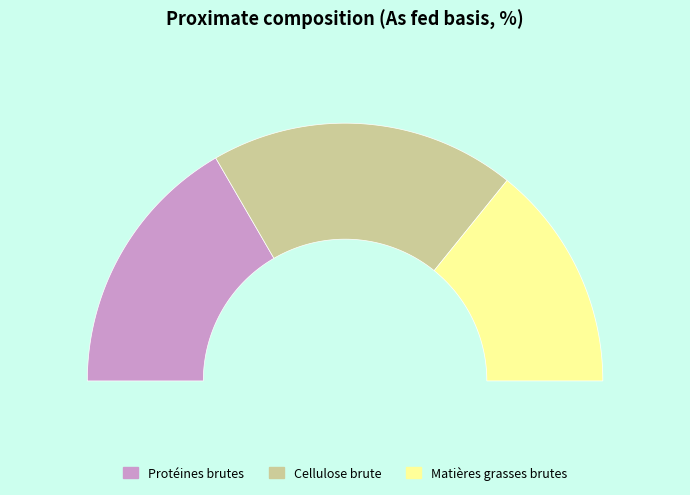

To the nearest percent, what is the combined percentage of Matières grasses brutes and Cellulose brute?

67%